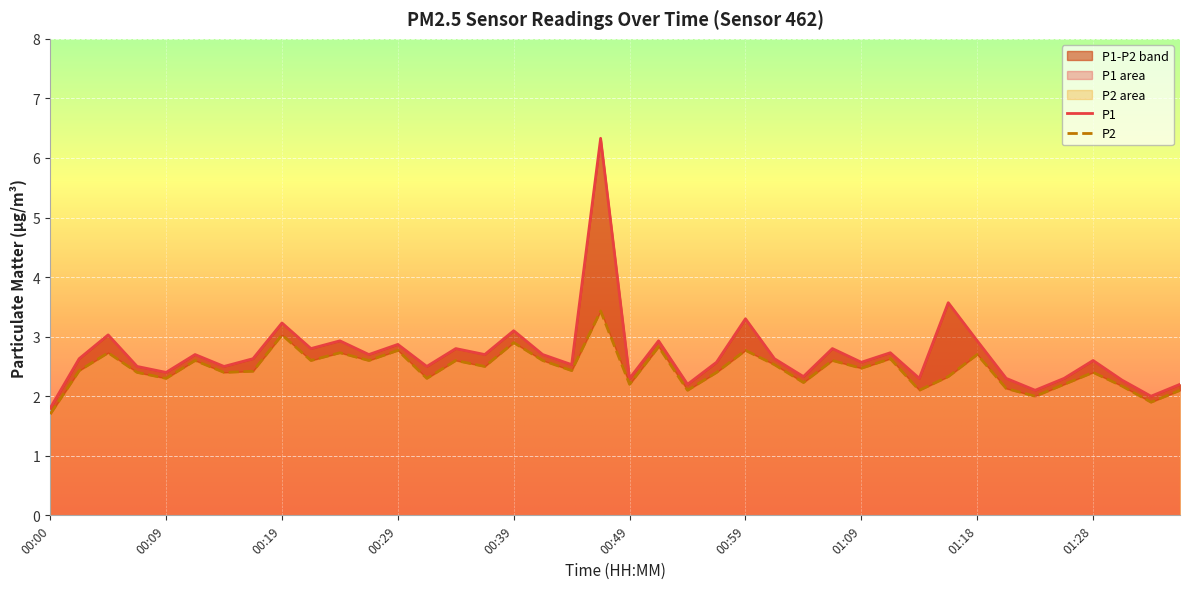

Is it true that P2 equals 4.0 at 00:41?

False